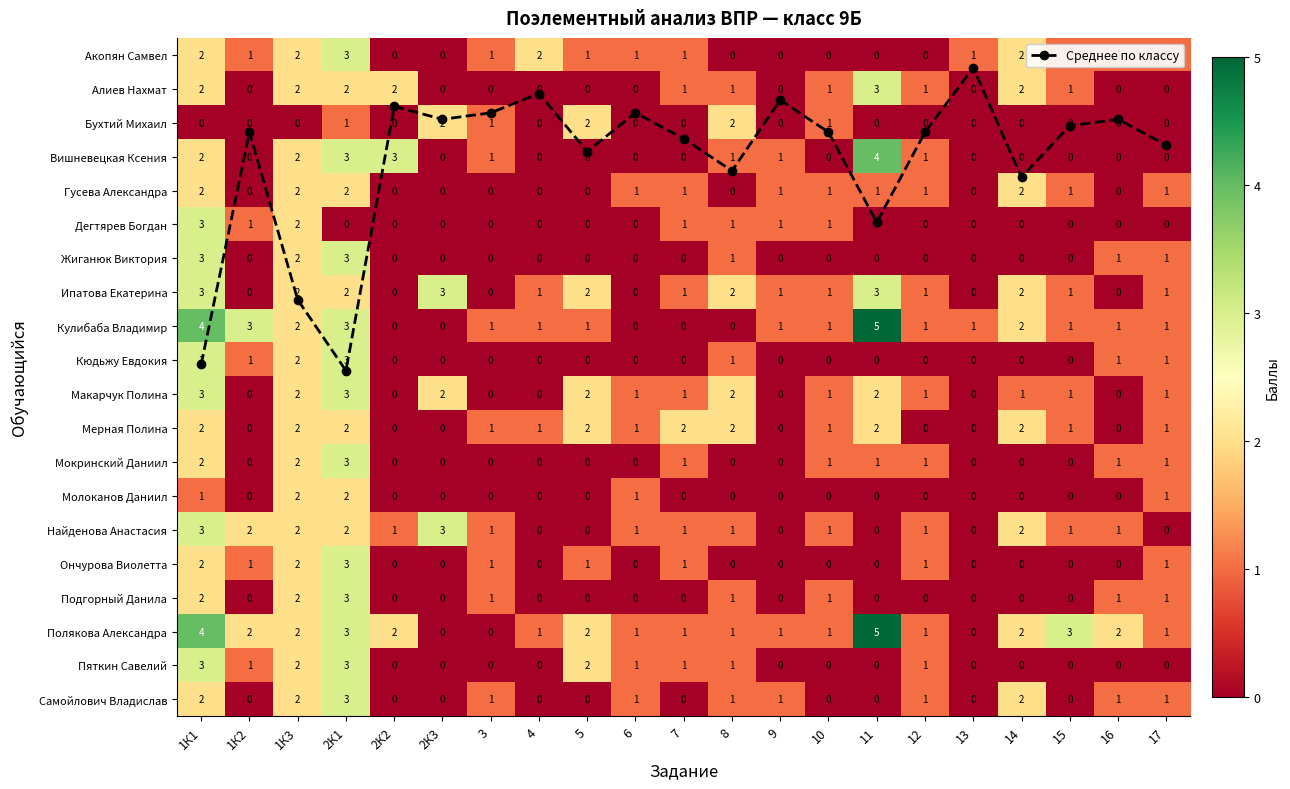

Which category has the lowest value in the Найденова Анастасия series?

4